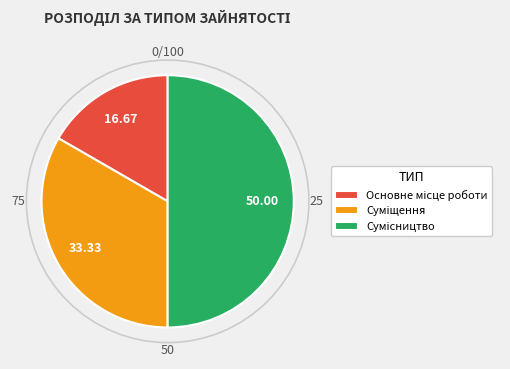

Count the number of slices in the pie.

3